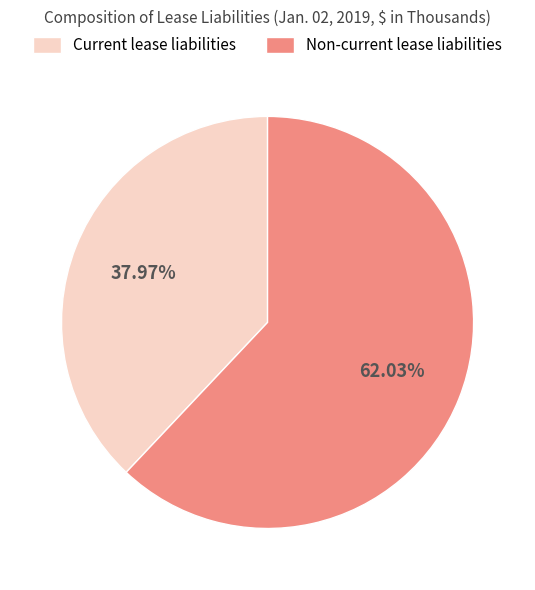

To the nearest percent, what is the average slice percentage?

50%